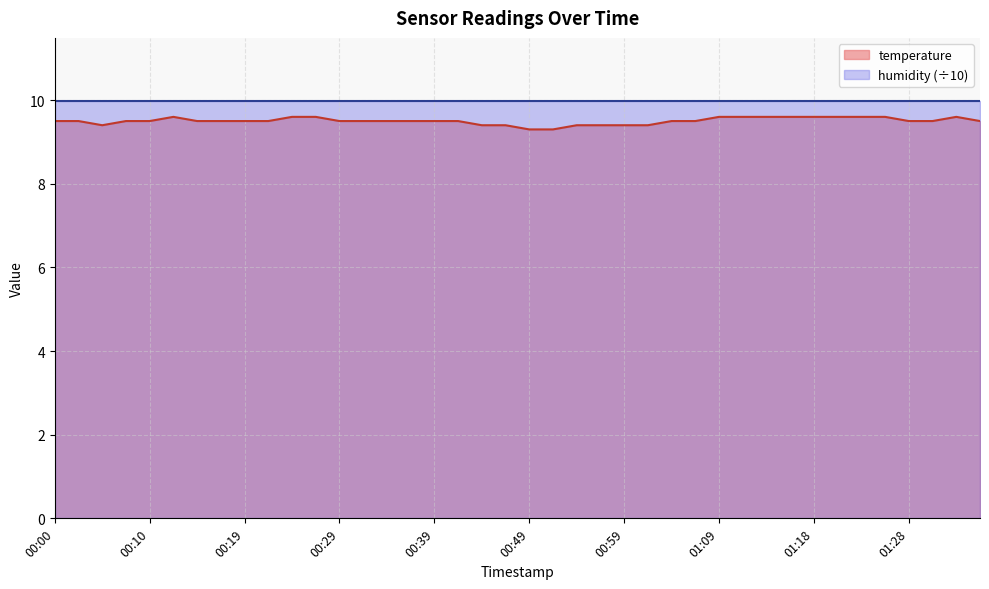

What is the label of the 7th point from the left?

00:15